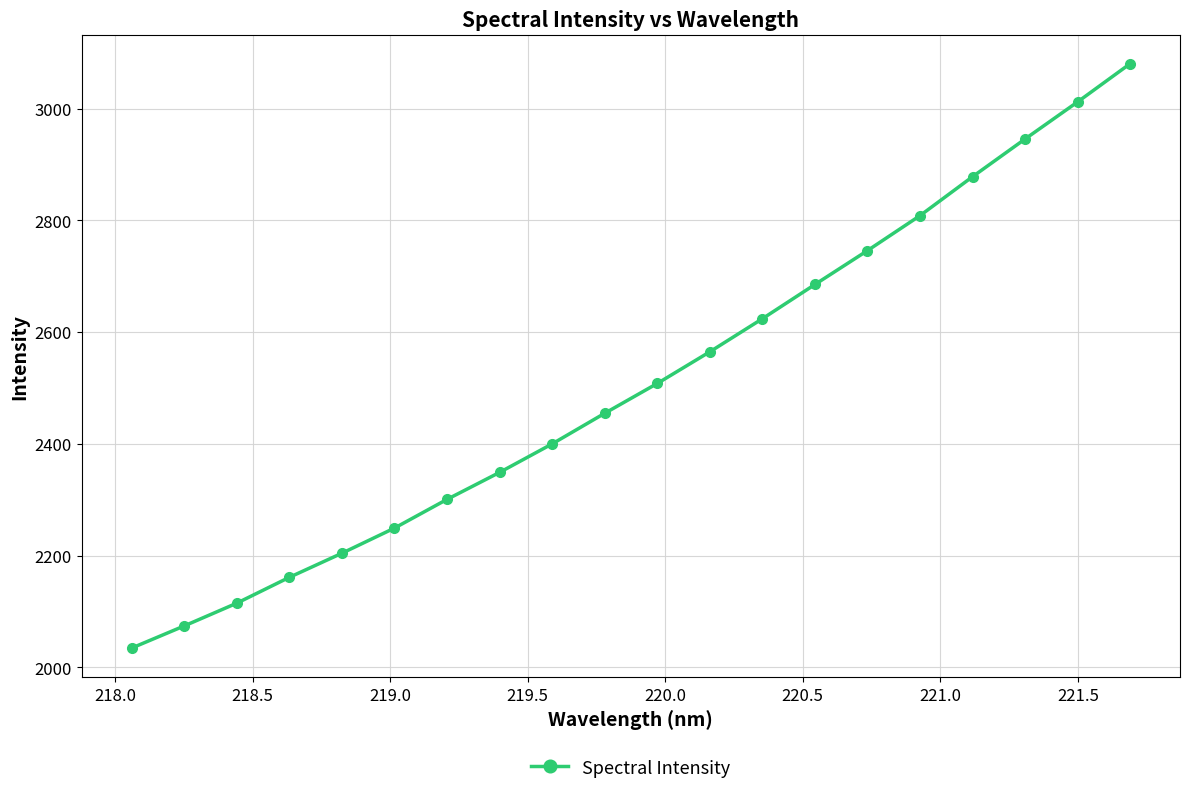

How many lines are shown in the chart?

1